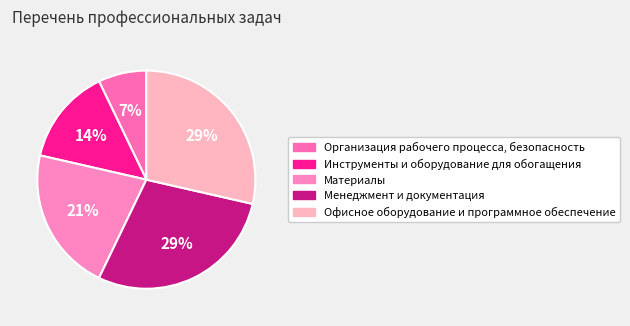

Combined, do Офисное оборудование и программное обеспечение and Менеджмент и документация account for over 50%?

Yes